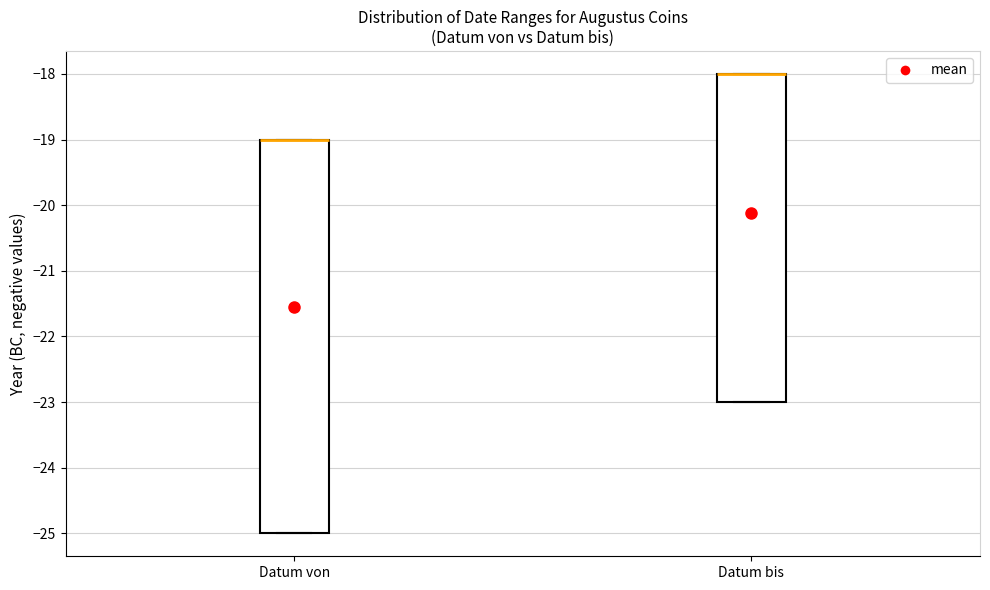

Where is the upper edge of the box for Datum bis on the y-axis? The values are not printed on the chart, so give them approximately, as read against the axis.

-18